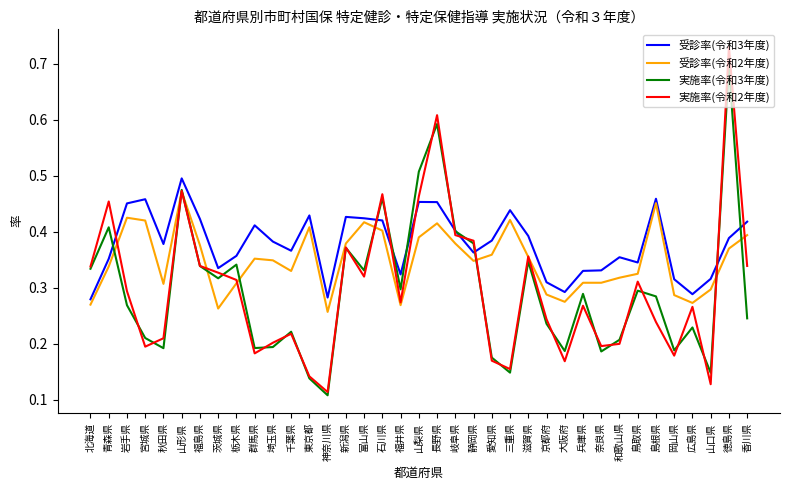

Which series has the largest range (max minus min)?

実施率(令和2年度)